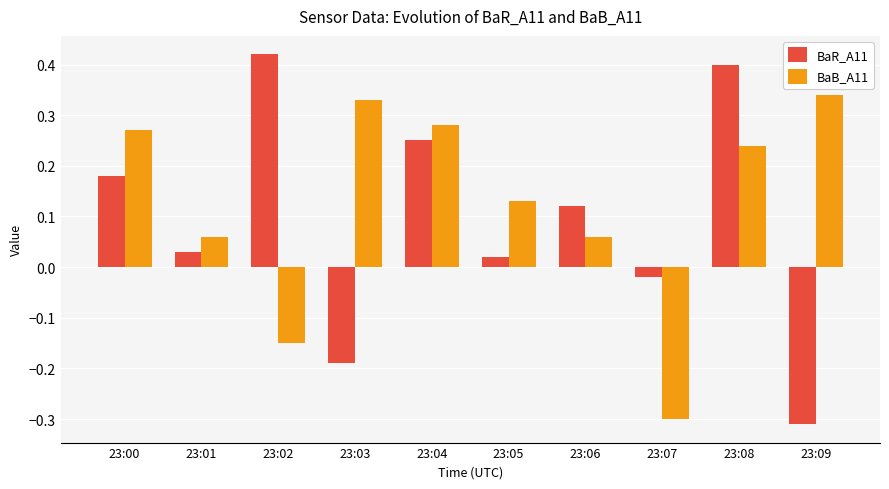

Where does the BaR_A11 series first go above 0?

23:00